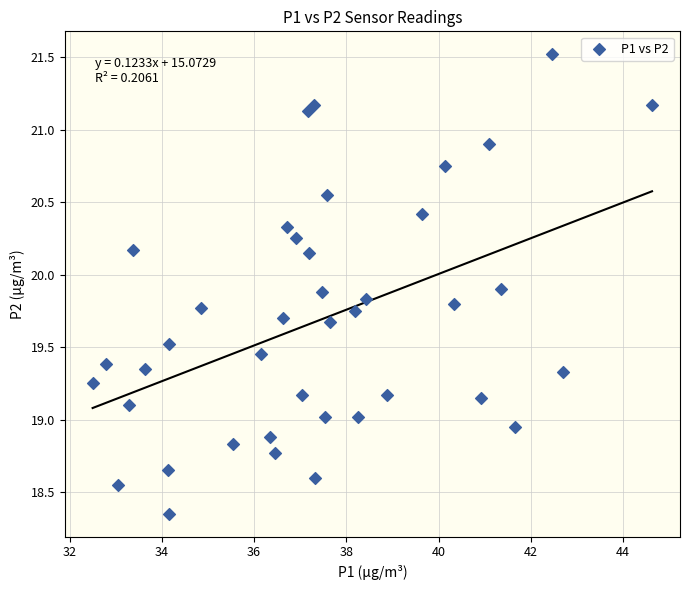

What is the range of Y values (max minus min)?

3.2